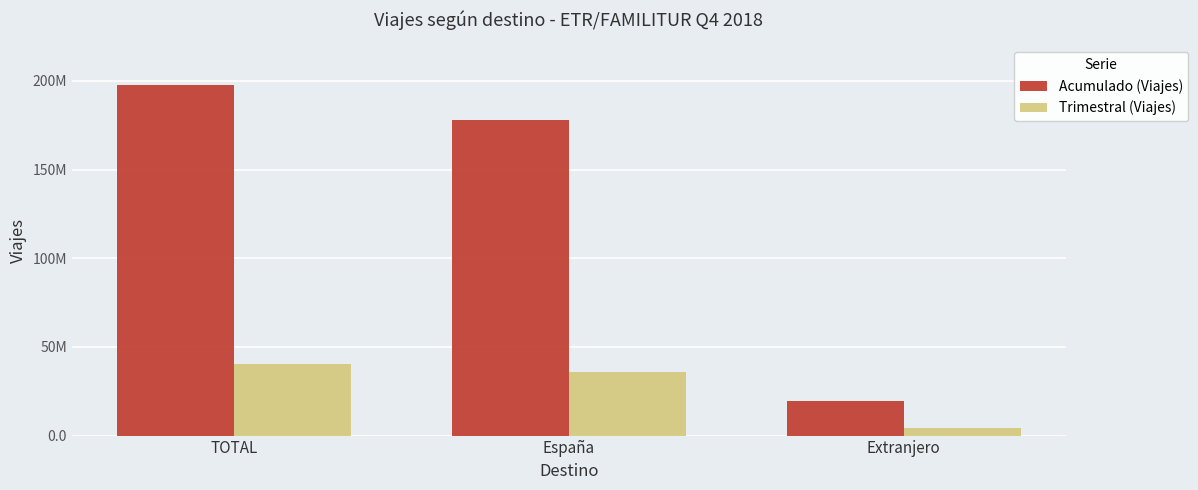

What are all the series names shown in the legend?

Acumulado (Viajes), Trimestral (Viajes)